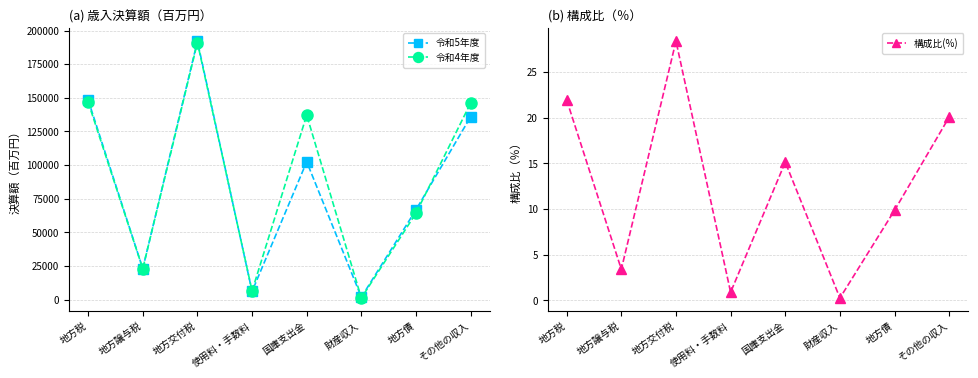

How many interior local peaks does the 構成比(%) series have?

2